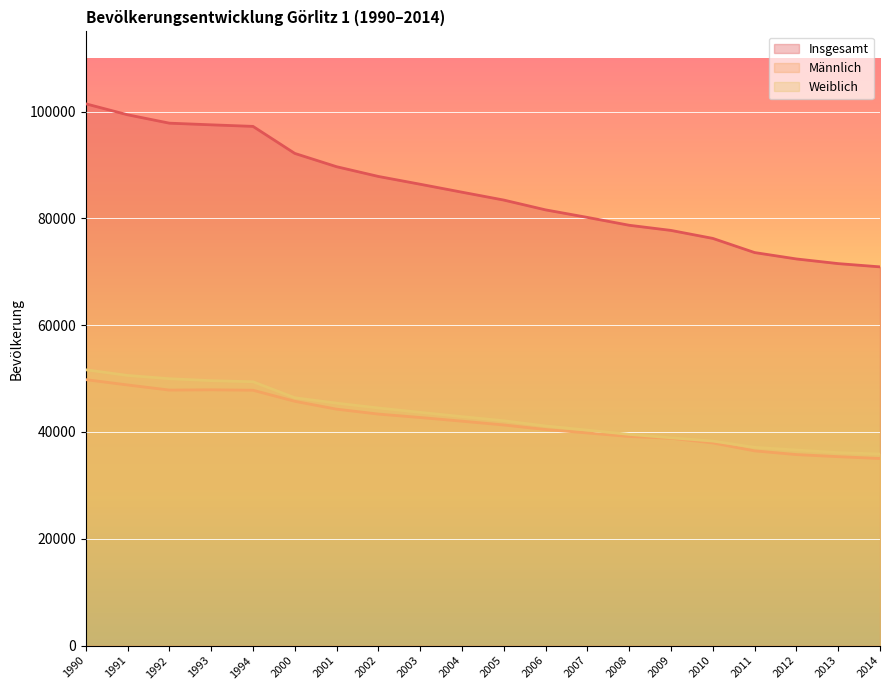

Which category has the lowest value across all series?

2014